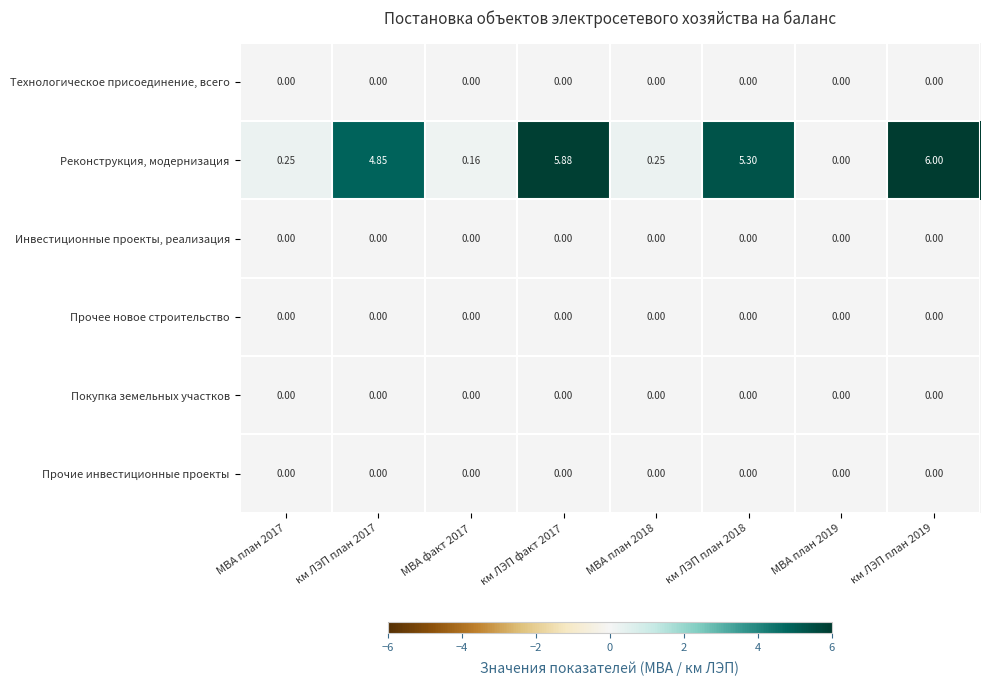

Which series has the largest total across all categories?

Реконструкция, модернизация